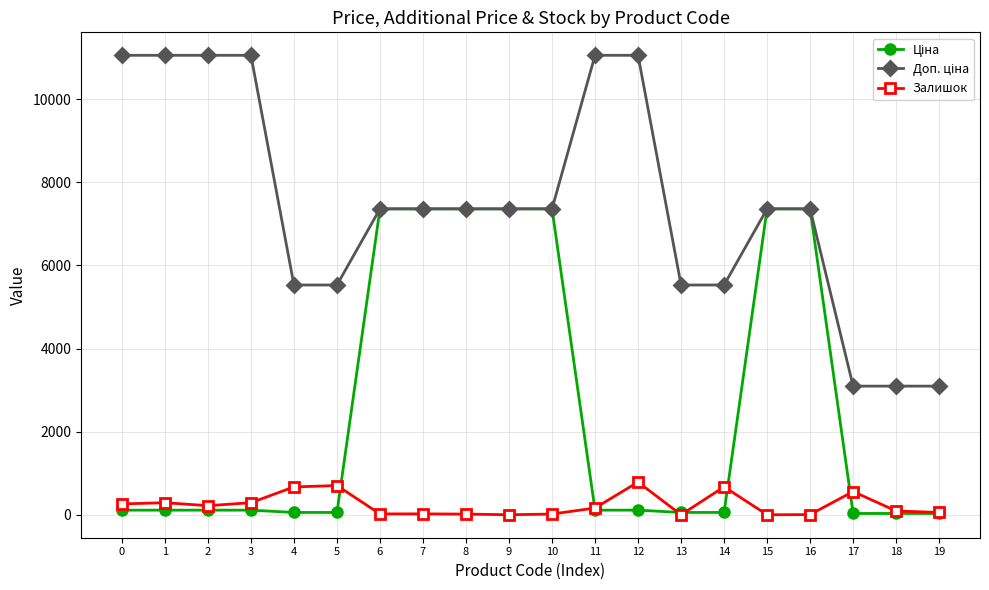

True or false: Залишок has more than 2 points higher than both neighbors.

True